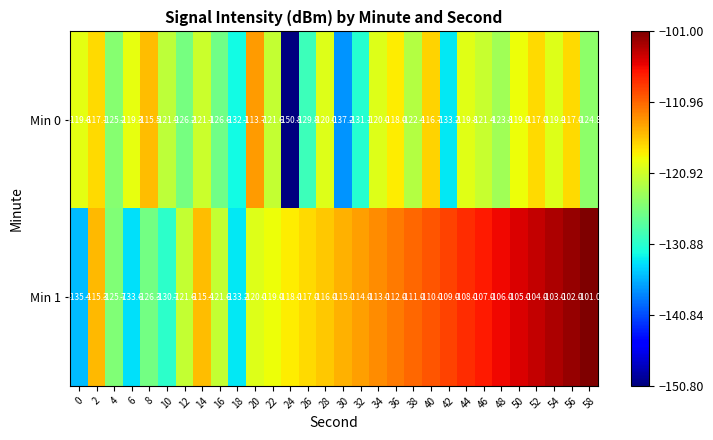

Rank the series by their average value, from highest to lowest.

Min 1, Min 0